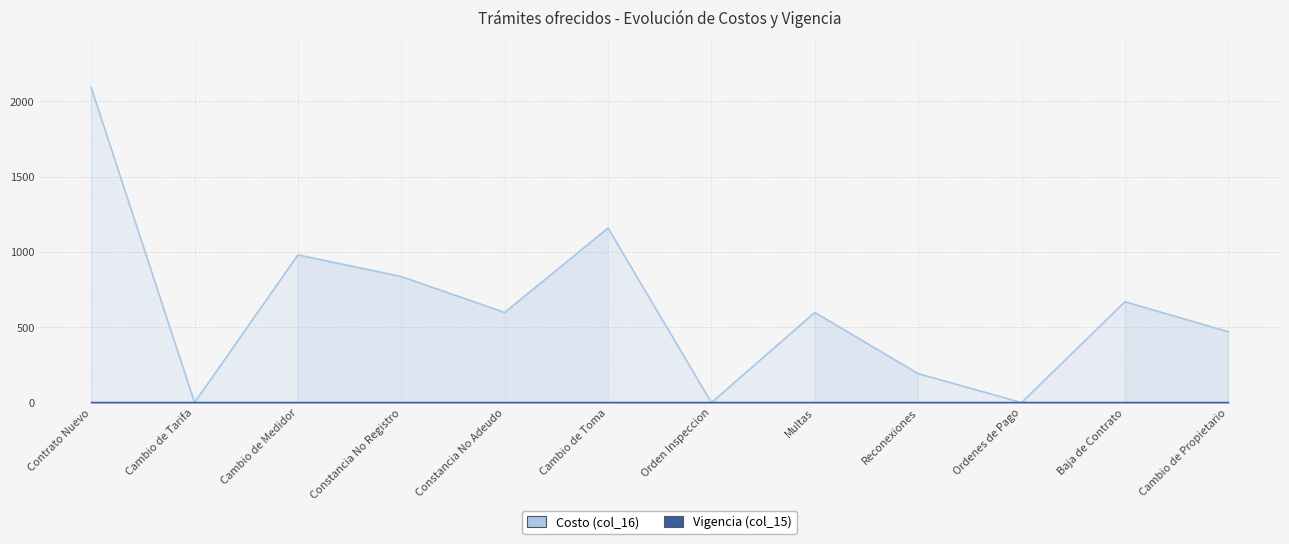

Reading left to right, list all the values displayed in this chart.

Costo (col_16): 2090	0	980	836	598	1158	0	598	192	0	669	470
Vigencia (col_15): 1	1	1	1	1	1	1	1	1	1	1	1